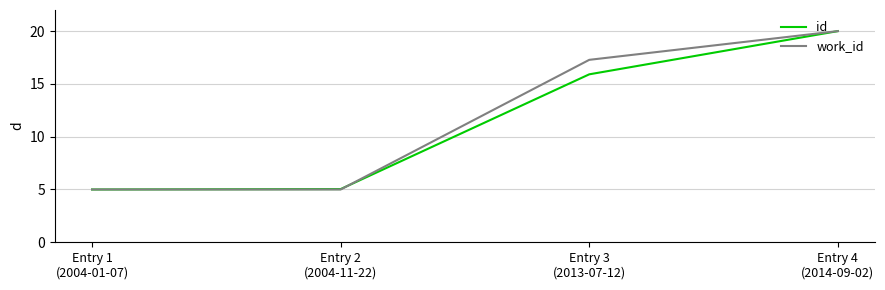

How many values in the id series are below 15?

2